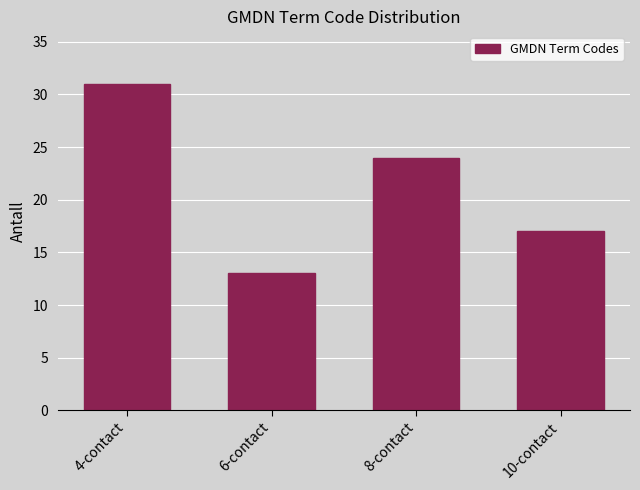

Reading left to right, list all the values displayed in this chart.

31	13	24	17